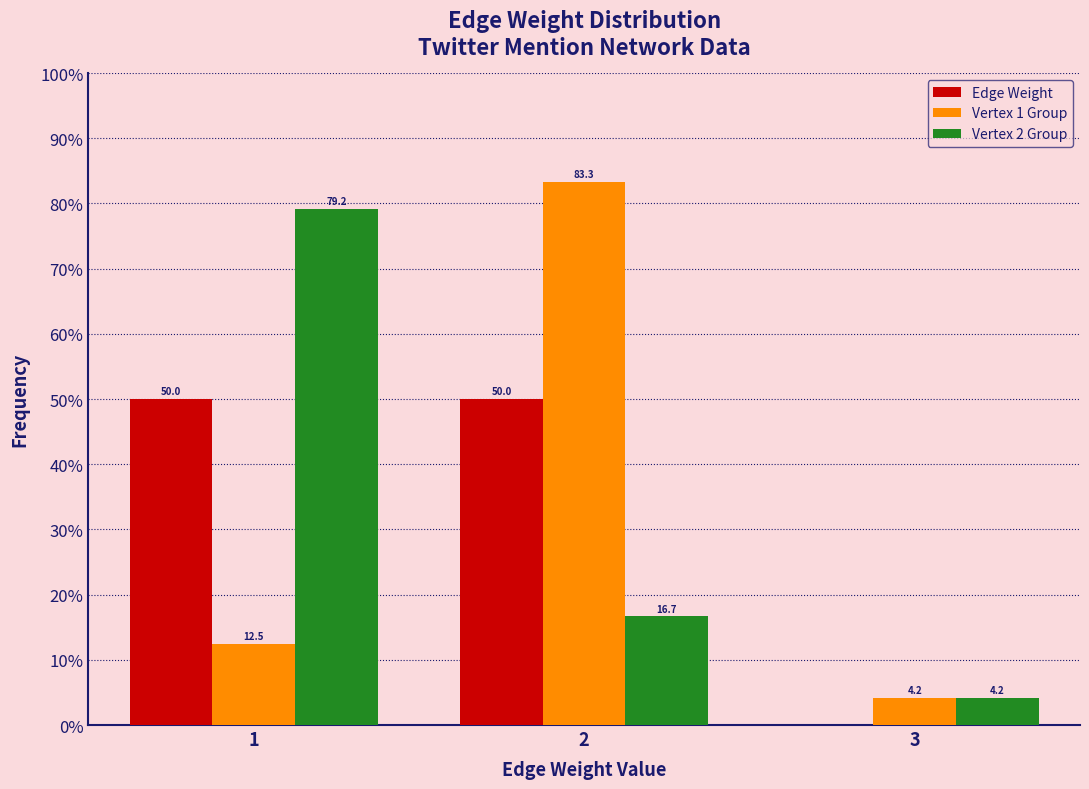

Reading right to left, list all the values displayed in this chart.

Edge Weight: 3=0.0	2=50.0	1=50.0
Vertex 1 Group: 3=4.2	2=83.3	1=12.5
Vertex 2 Group: 3=4.2	2=16.7	1=79.2